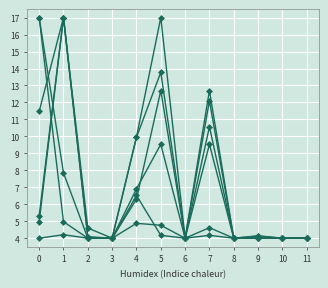

Is this an area chart (filled region under the line)?

No